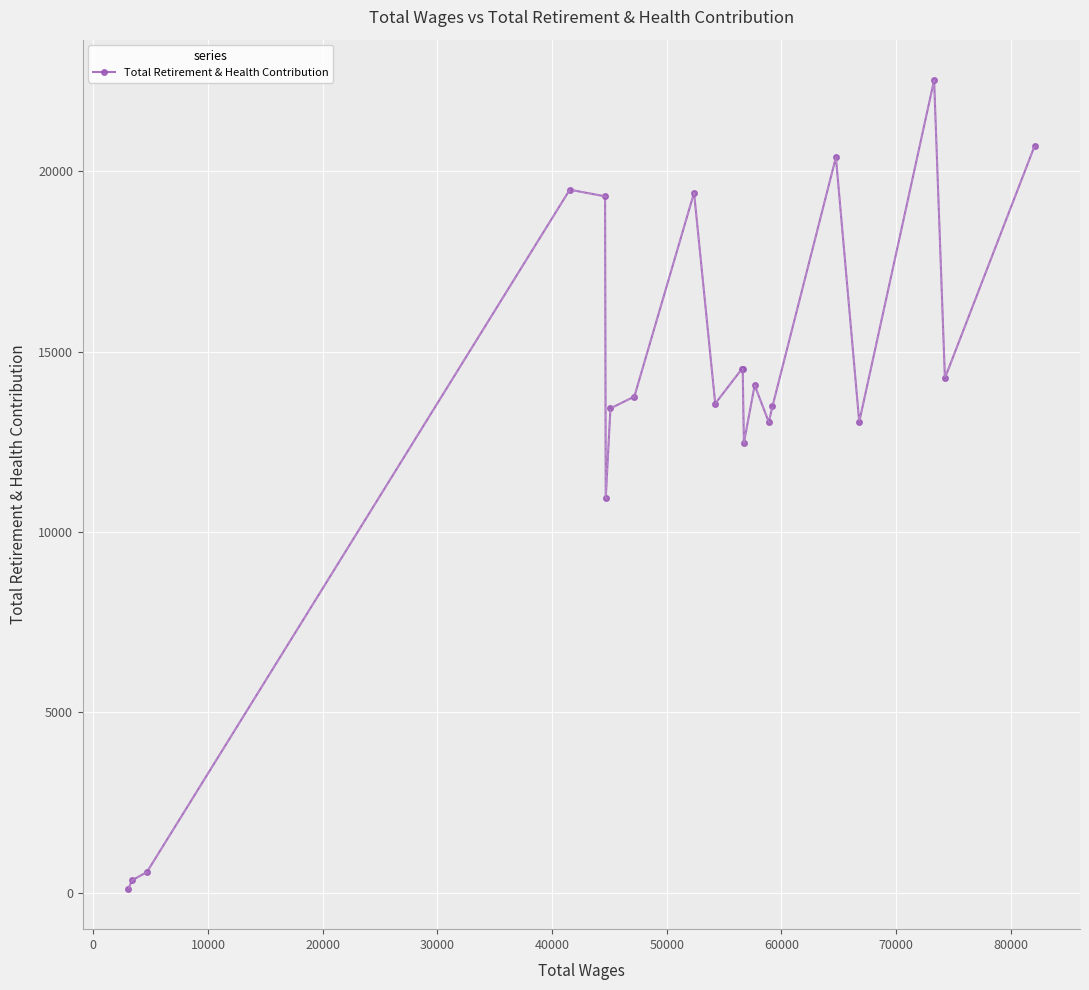

Is this an area chart (filled region under the line)?

No